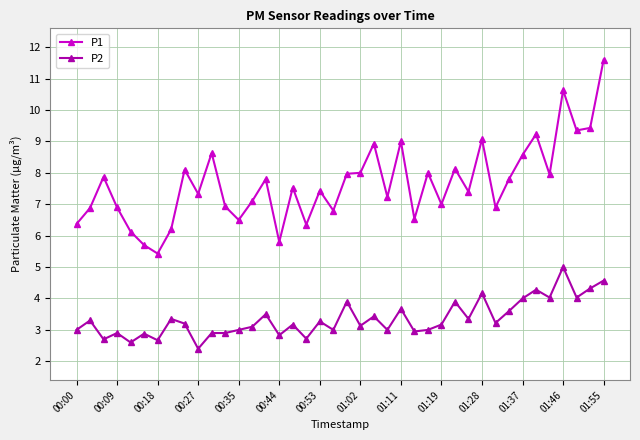

Rank the series by their average value, from lowest to highest.

P2, P1